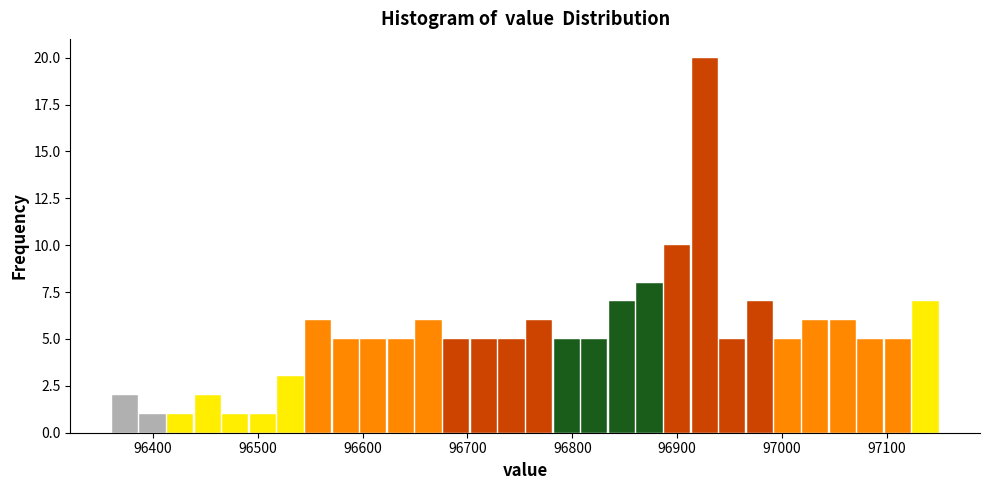

Around what value on the x-axis is the tallest bar? Give the approximate position of its centre, as read against the axis.

96930